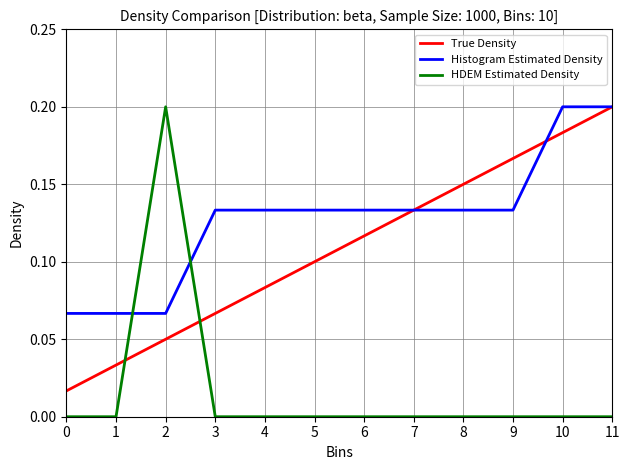

True or false: HDEM Estimated Density has a value of 0.1 at 7.

False